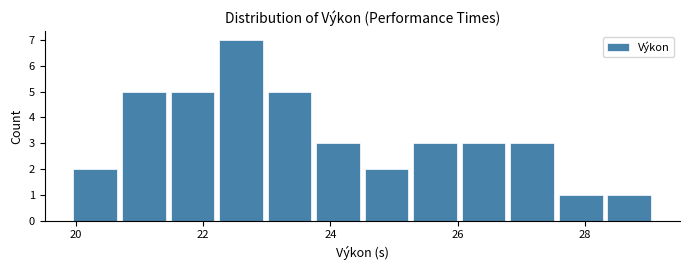

Read against the x-axis, roughly where is the centre of the tallest bar?

22.6